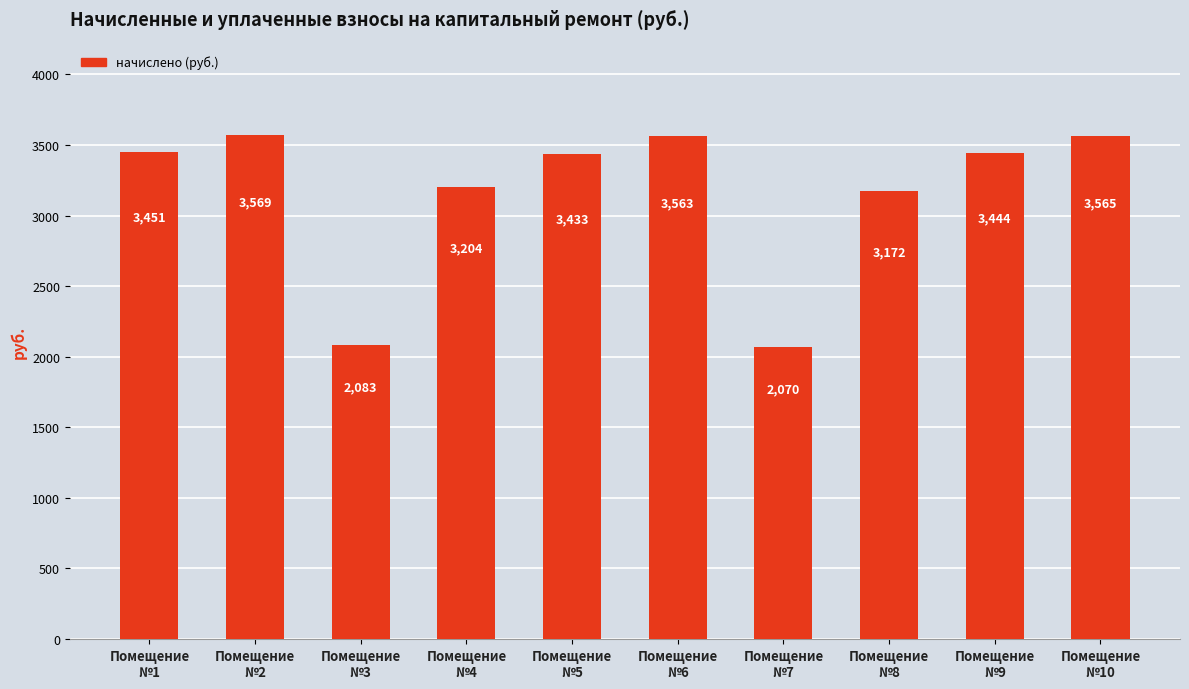

What is the sum of all values?

31553.6